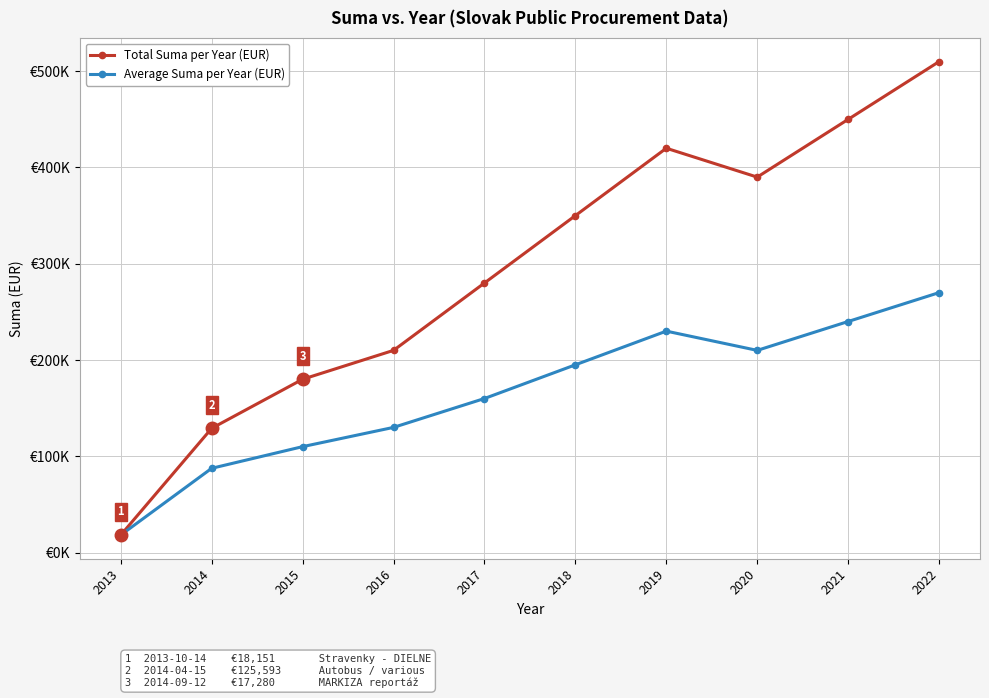

Reading left to right, list all the values displayed in this chart.

Total Suma per Year (EUR): 18151.2	129048.6	180000.0	210000.0	280000.0	350000.0	420000.0	390000.0	450000.0	510000.0
Average Suma per Year (EUR): 18151.2	87500.0	110000.0	130000.0	160000.0	195000.0	230000.0	210000.0	240000.0	270000.0